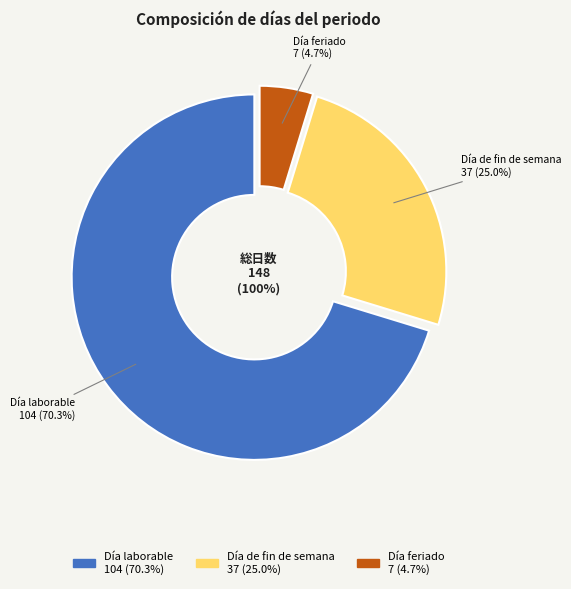

To the nearest percent, what portion does Día feriado represent?

5%